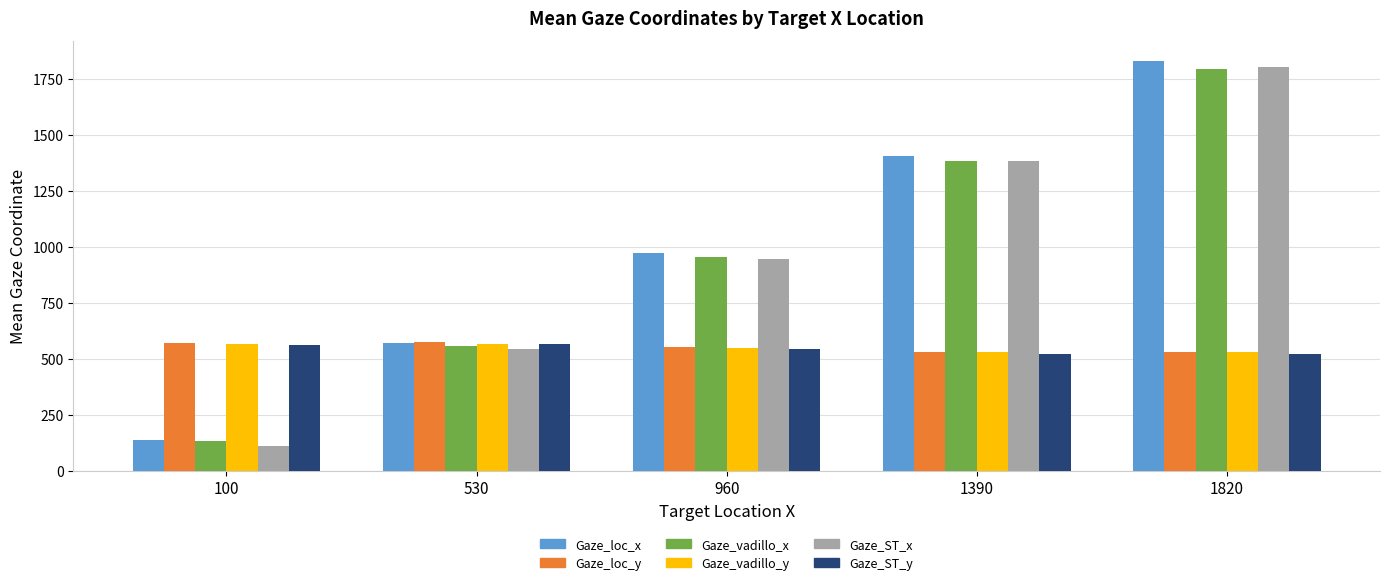

What is the highest value of the Gaze_ST_y series?

563.8